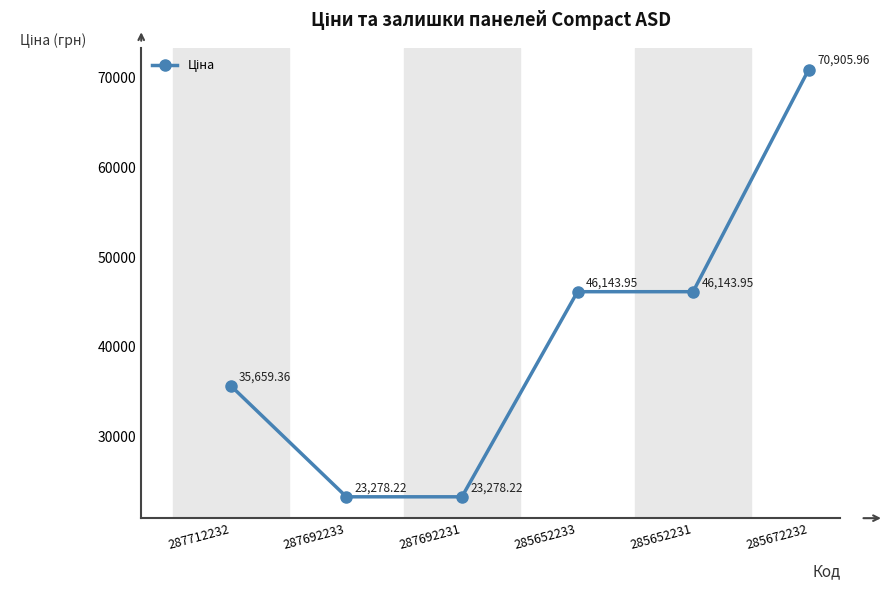

What is the value of the 3rd point from the left?

23278.2